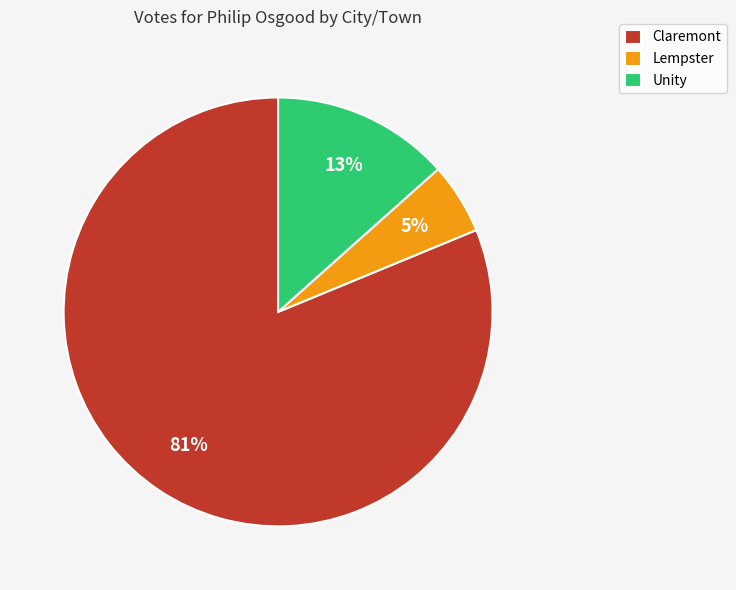

Combined, do Lempster and Claremont account for over 50%?

Yes